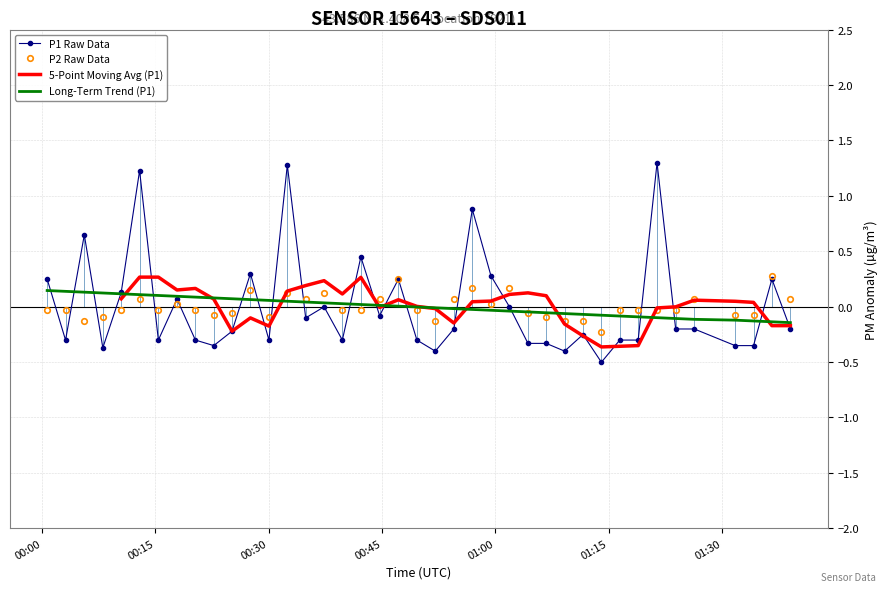

What is the minimum value for P1 Raw Data?

-0.5